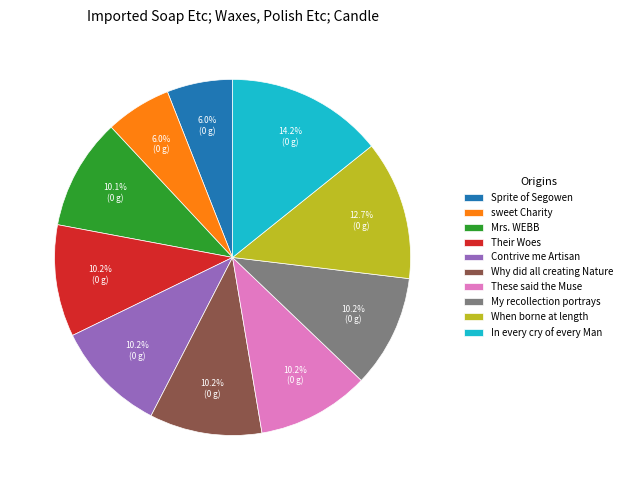

What is the largest slice in the pie chart?

In every cry of every Man